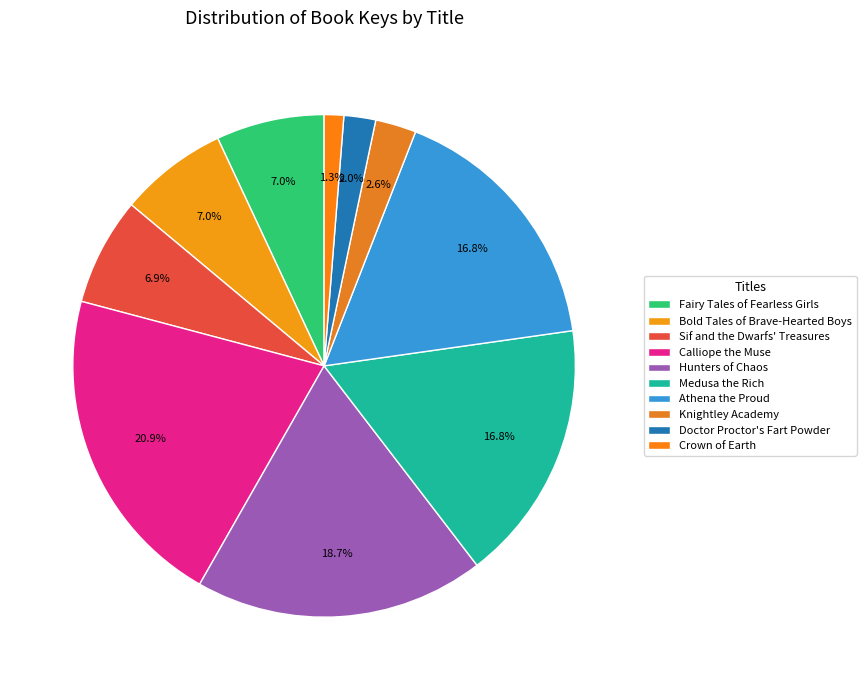

How many segments does this pie chart have?

10